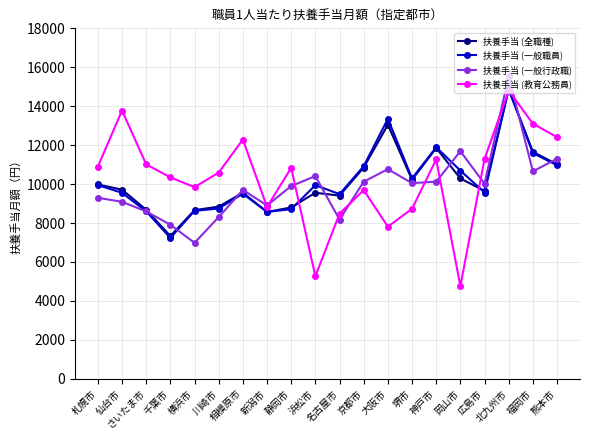

After their last crossing, which series has the higher values: 扶養手当 (一般行政職) or 扶養手当 (一般職員)?

扶養手当 (一般行政職)